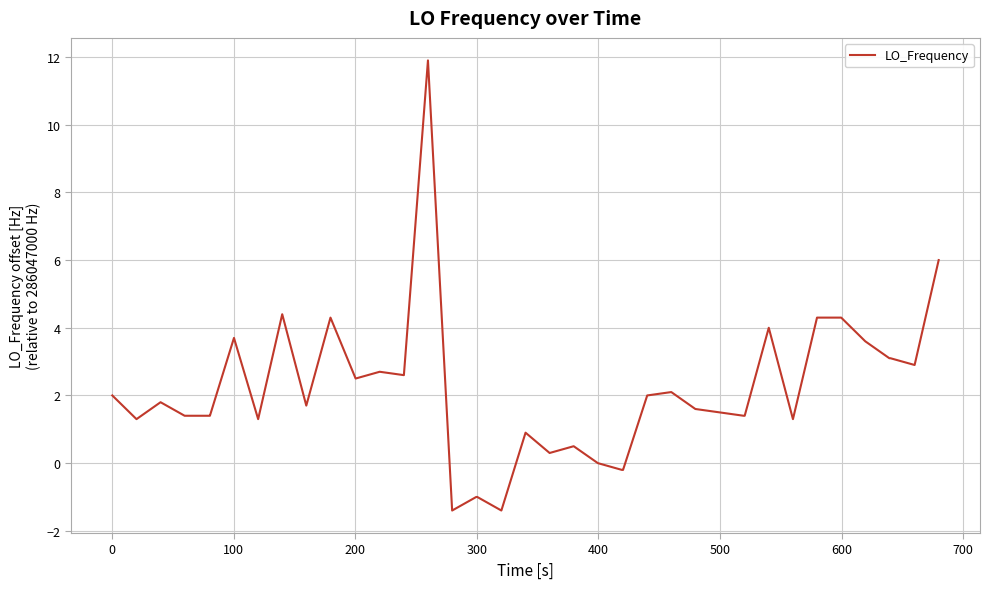

What is the maximum value shown in the chart?

11.9